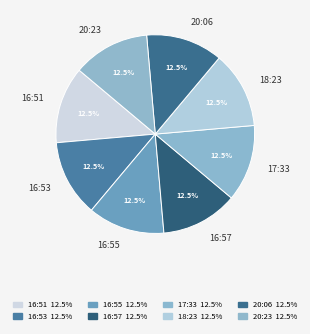

Do 16:55 and 16:57 together represent more than half of the pie?

No